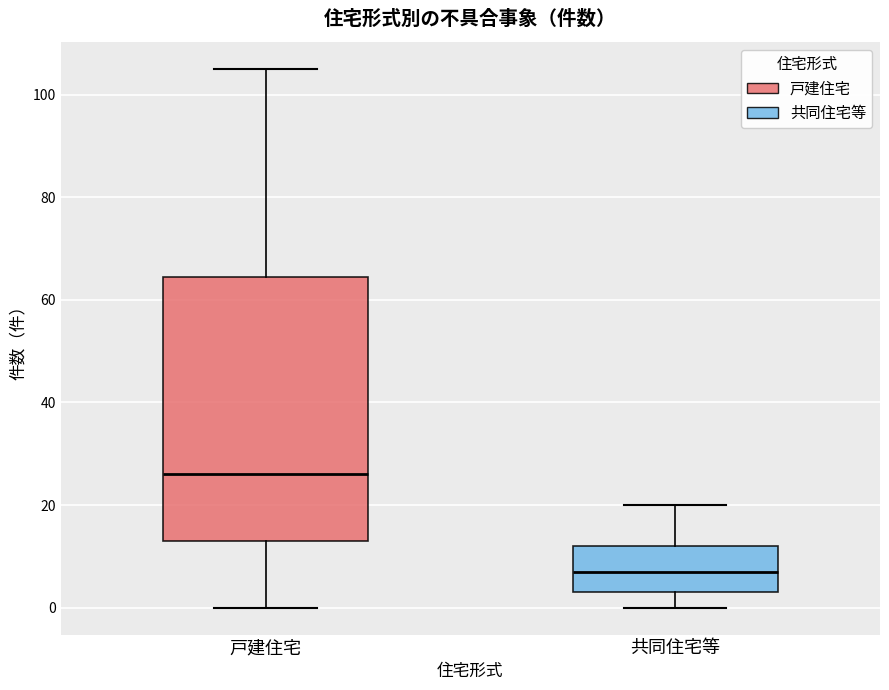

Reading left to right, read every box against the y-axis: the position of its median line, the range the box covers, and the ends of its whiskers. The values are not printed on the chart, so give them approximately, as read against the axis.

戸建住宅: median 26, box 14 to 64, whiskers 0 to 106
共同住宅等: median 8, box 4 to 12, whiskers 0 to 20